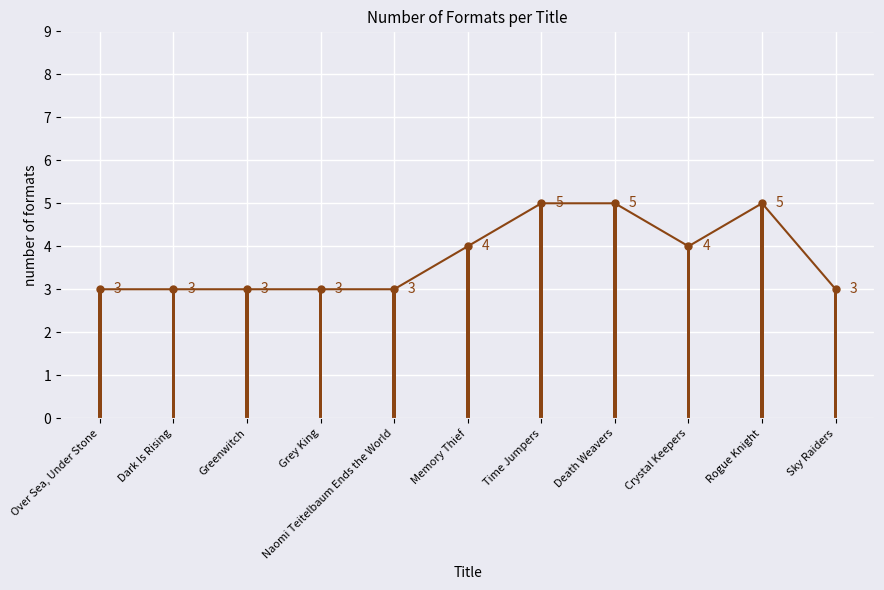

What is the change in value from Death Weavers to Sky Raiders?

-2